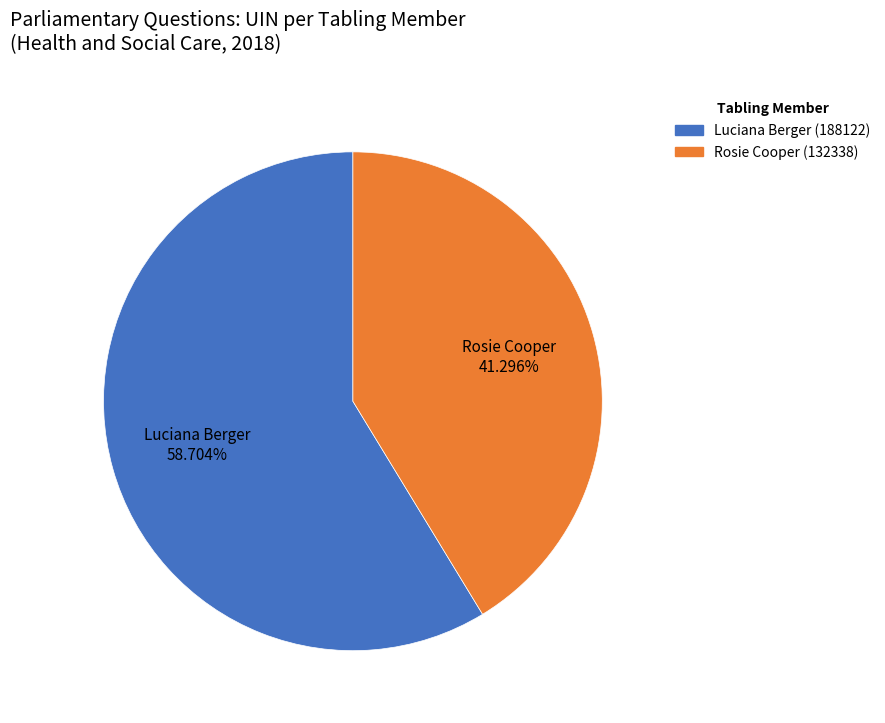

Count the number of slices in the pie.

2